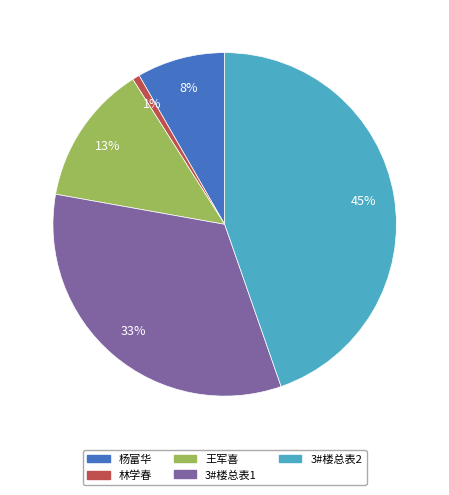

Combined, do 林学春 and 王军喜 account for over 50%?

No